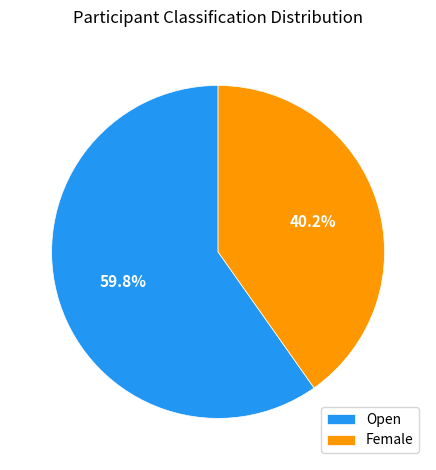

Is there any slice that represents more than half of the pie?

Yes